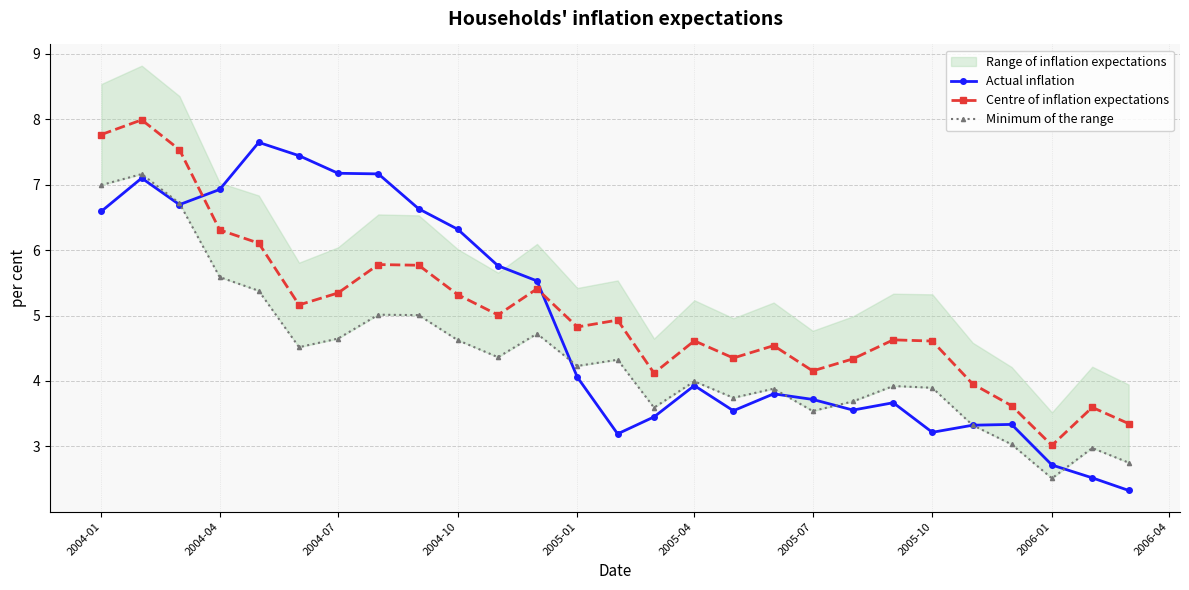

How many intersections are there between Centre of inflation expectations and Actual inflation?

2